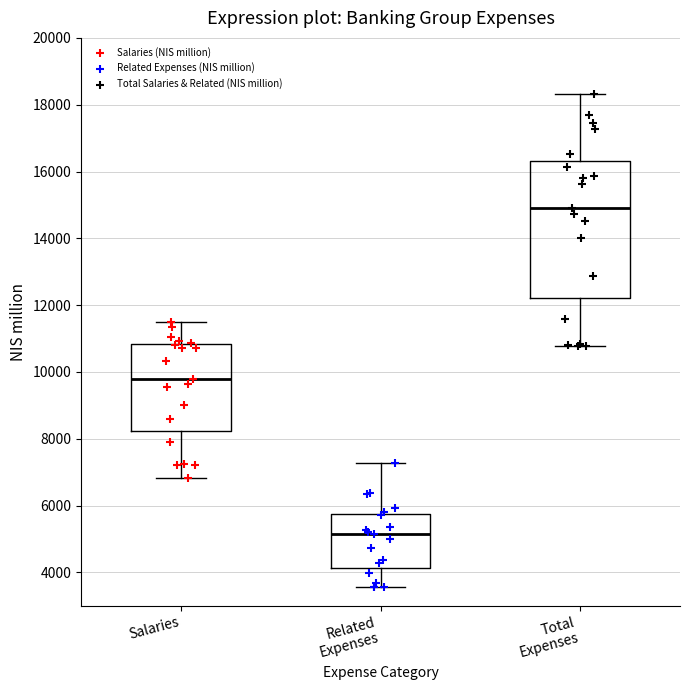

Where is the lower edge of the box for Salaries on the y-axis? The values are not printed on the chart, so give them approximately, as read against the axis.

8200